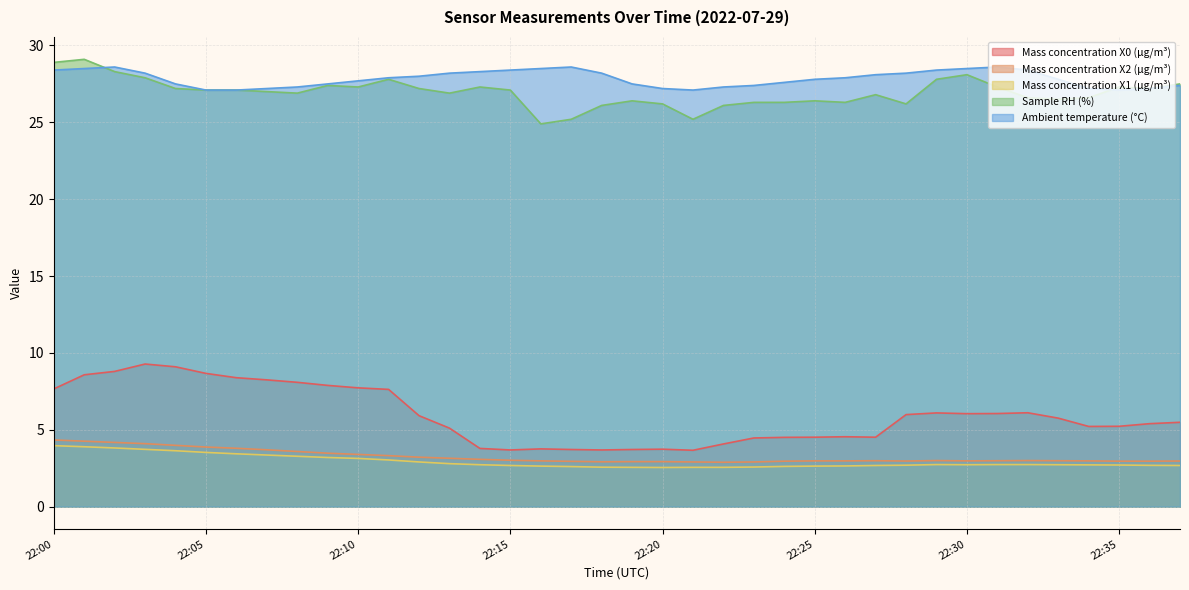

Which has a higher value, 22:18 or 22:11?

22:11